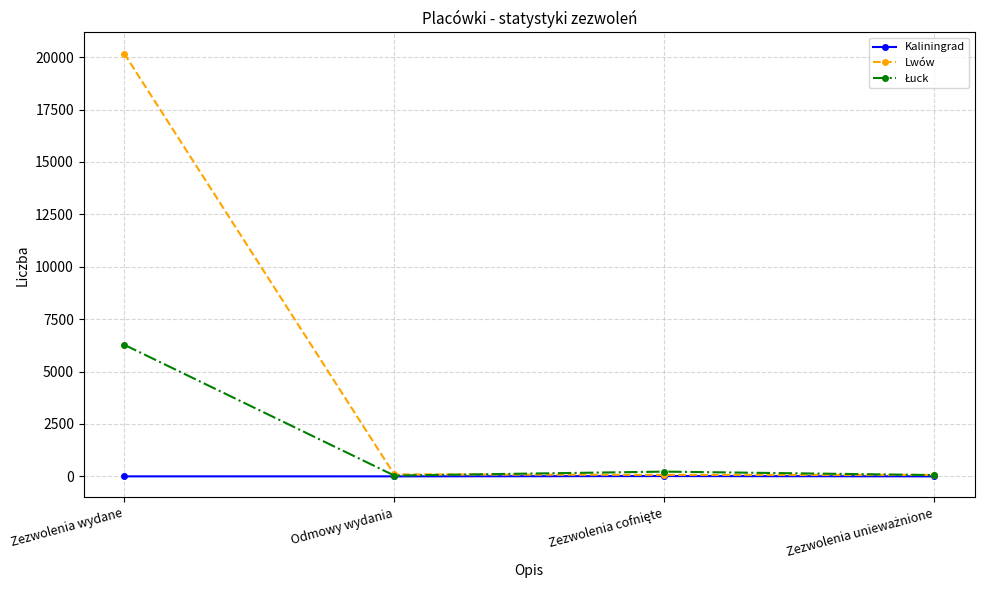

Which label corresponds to the largest value in the chart?

Zezwolenia wydane